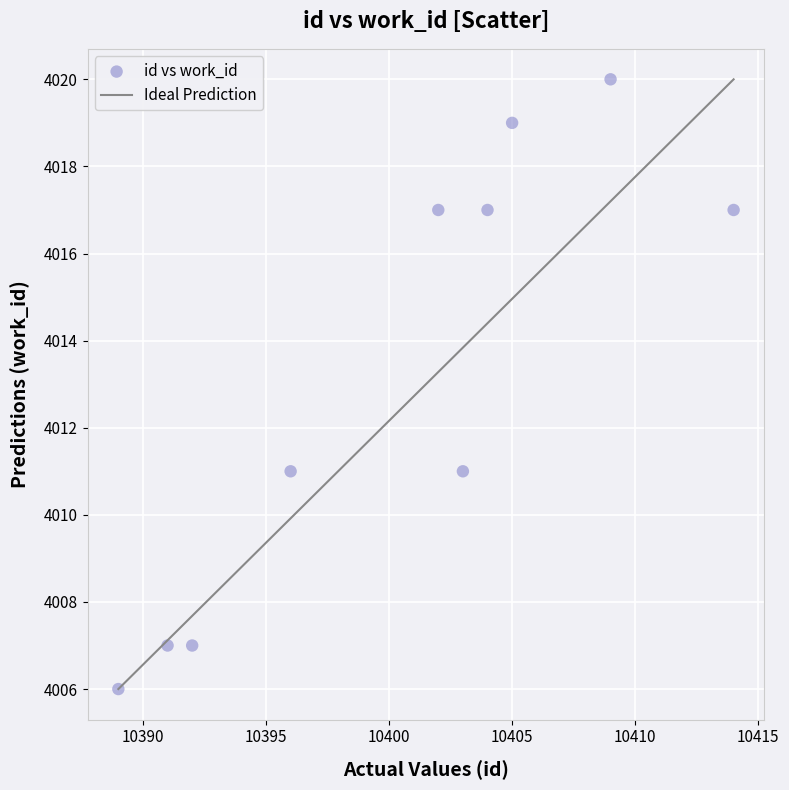

What is the range of X values (max minus min)?

25